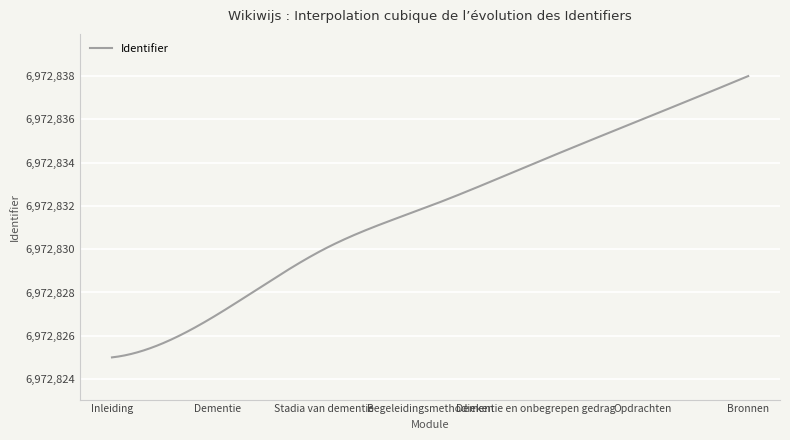

What is the difference between the maximum and minimum values?

13.0